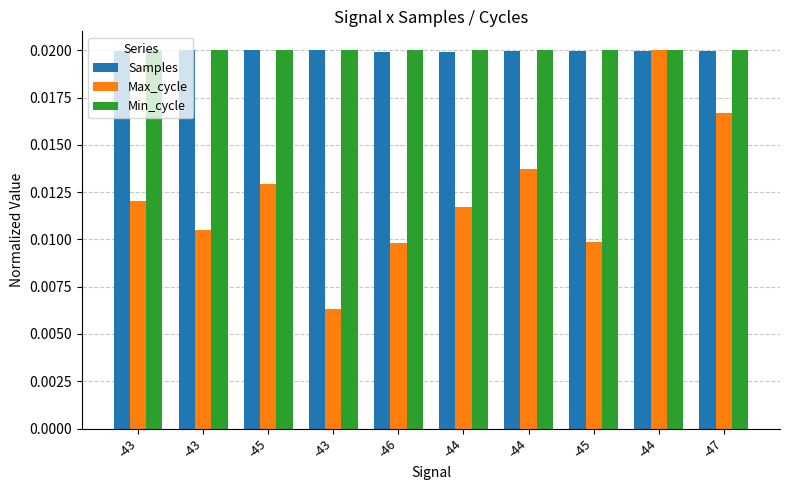

Which category has the lowest value in the Samples series?

-46